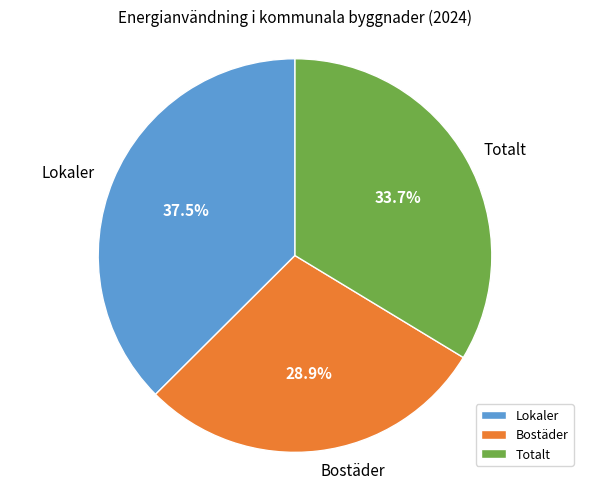

Rank the categories by value from lowest to highest.

Bostäder, Totalt, Lokaler